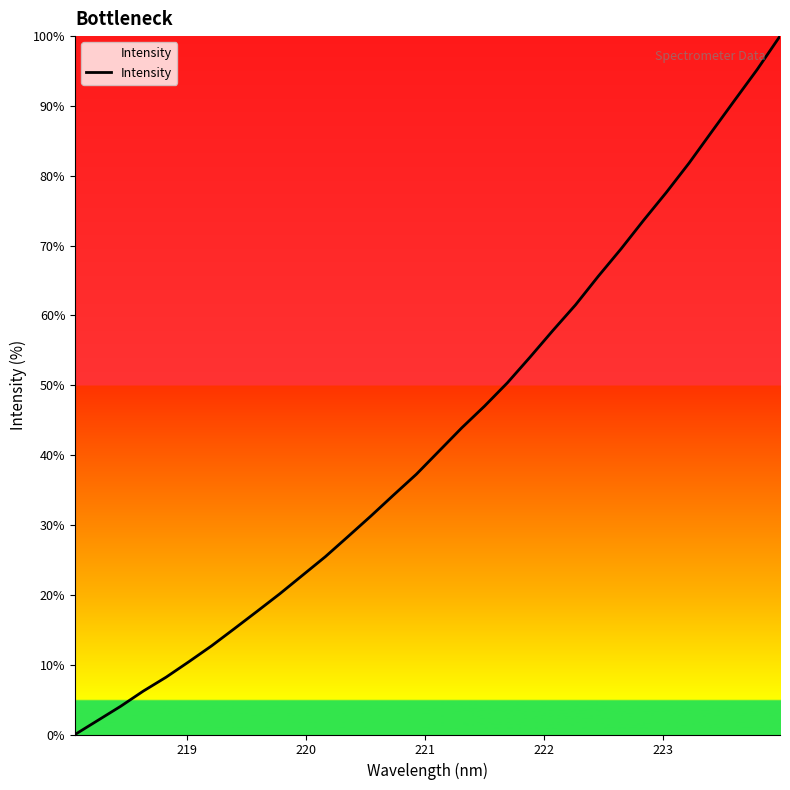

Reading left to right, list all the values displayed in this chart.

0.0	2.0	4.0	6.2	8.2	10.4	12.7	15.2	17.6	20.2	22.8	25.5	28.4	31.3	34.3	37.3	40.6	43.9	47.0	50.3	54.0	57.8	61.5	65.6	69.5	73.6	77.6	81.8	86.3	90.8	95.2	100.0